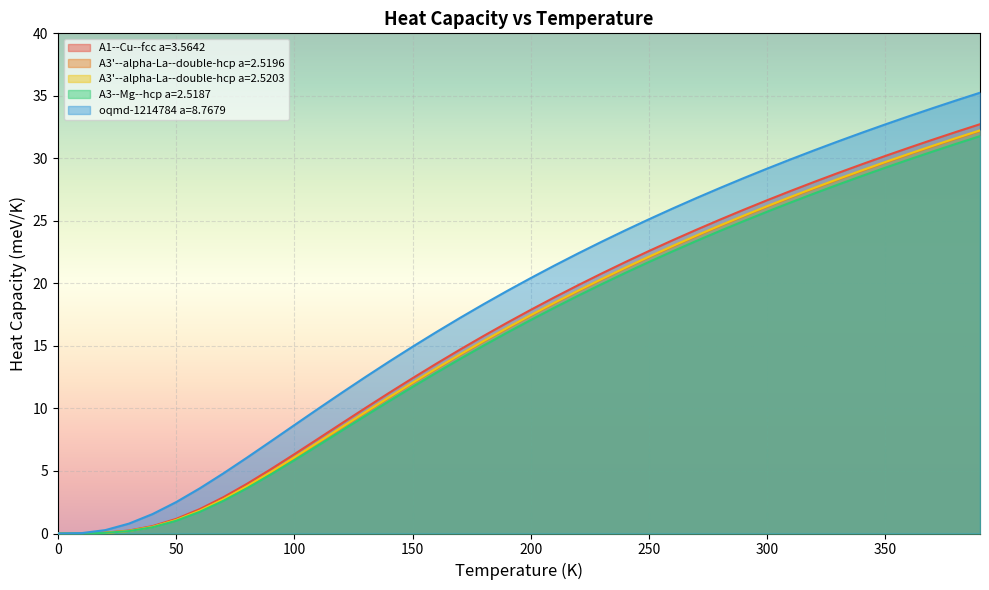

Which series has the largest range (max minus min)?

oqmd-1214784 a=8.7679